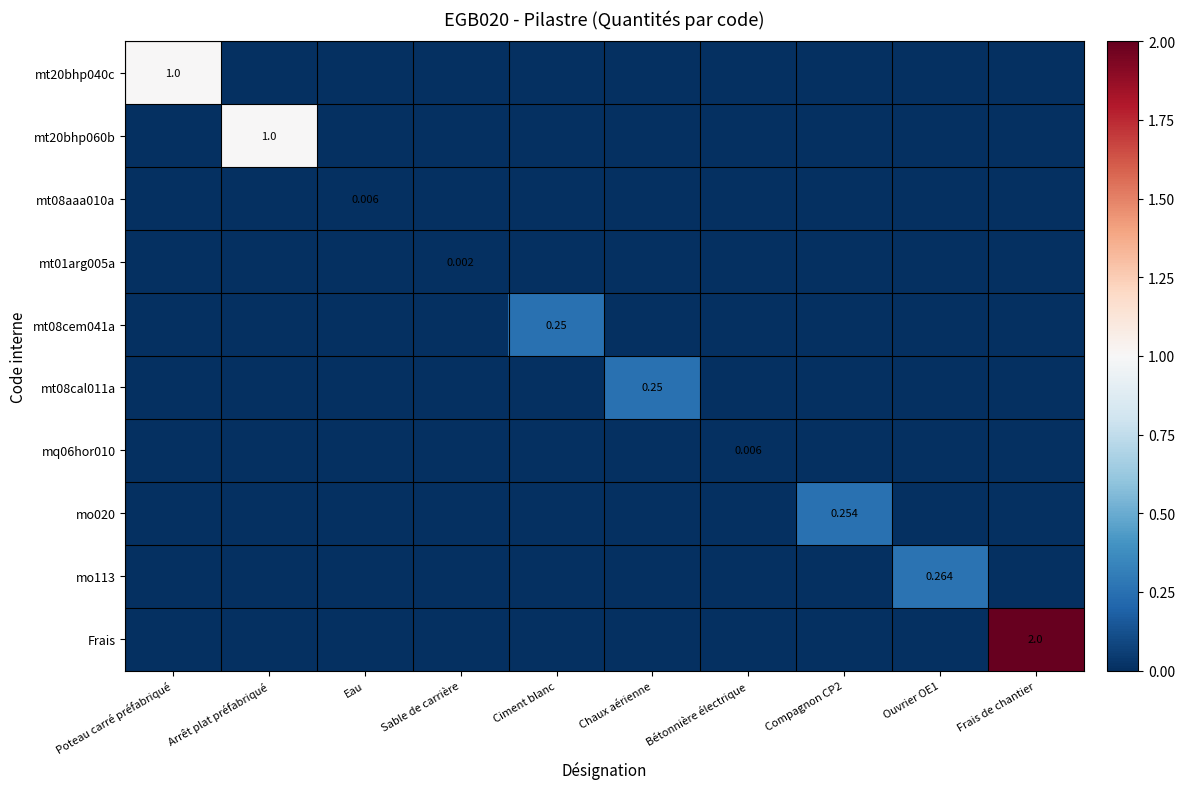

Which series has the largest total across all categories?

Frais